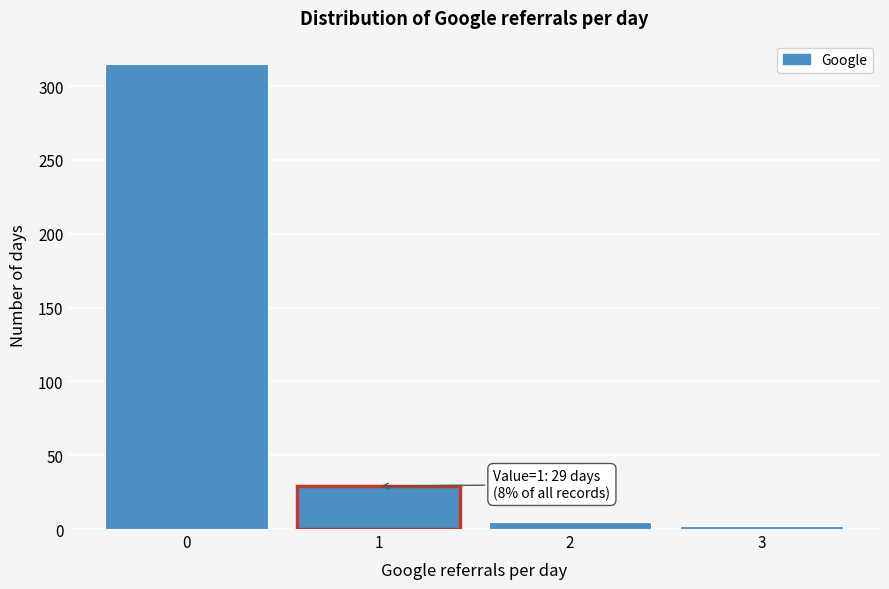

Reading right to left, list all the values displayed in this chart.

2	5	29	315